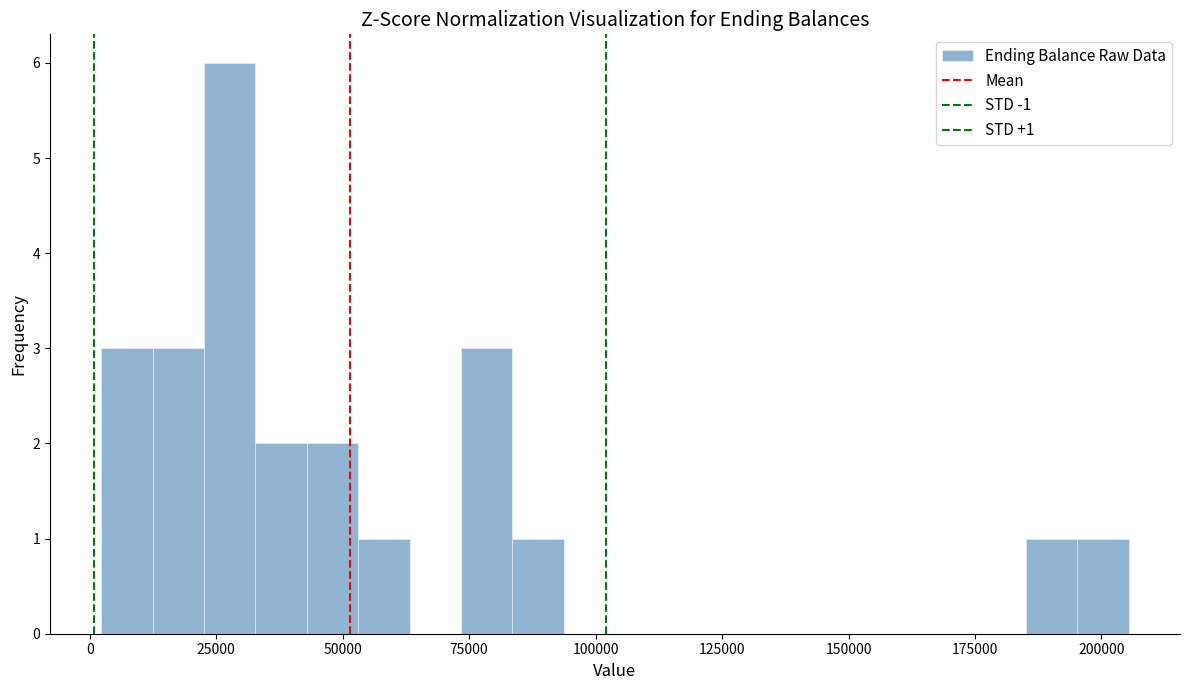

Read against the x-axis, roughly where is the centre of the tallest bar?

30000